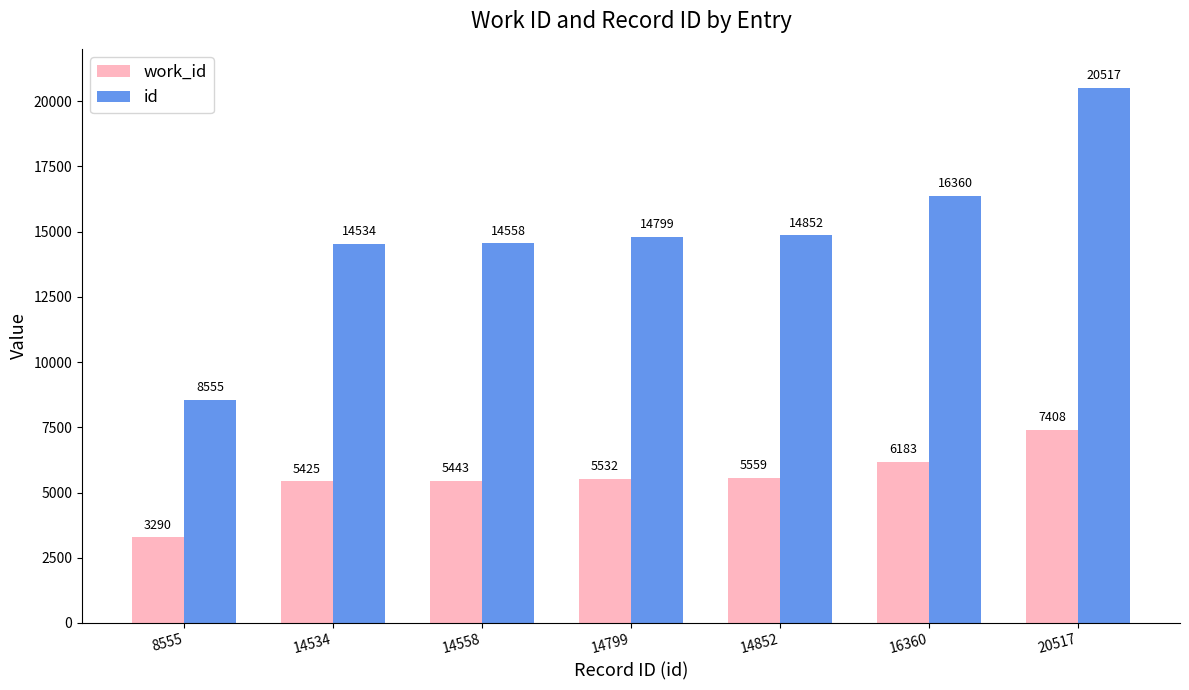

Which series changed the most between 14534 and 20517?

id